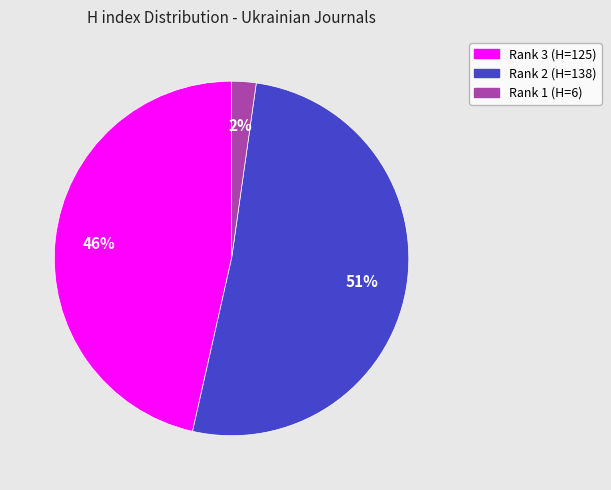

Does any single category account for the majority?

Yes